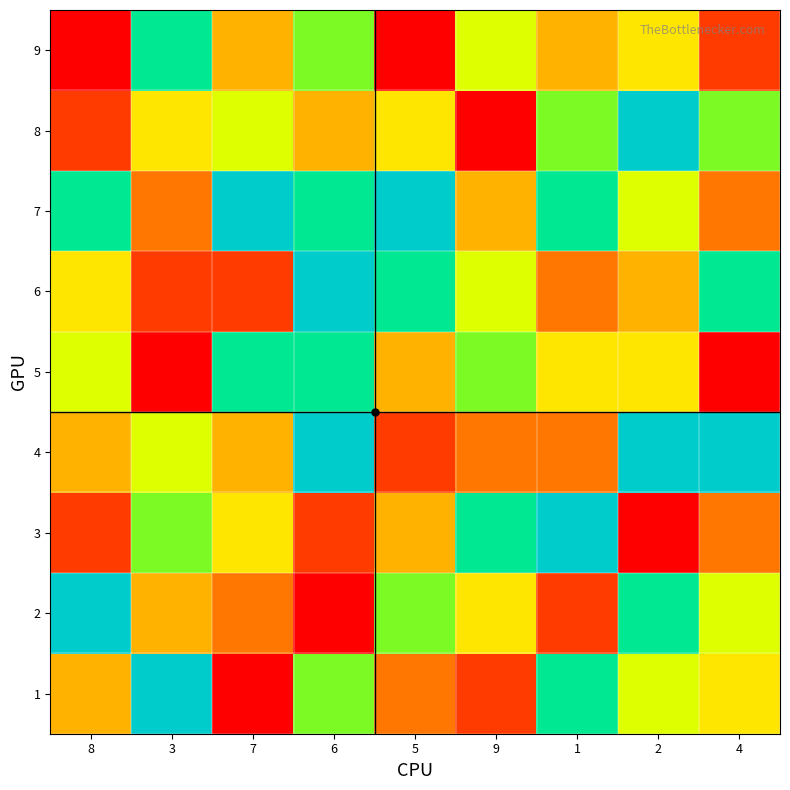

What is the difference between the highest and lowest values at 5?

8